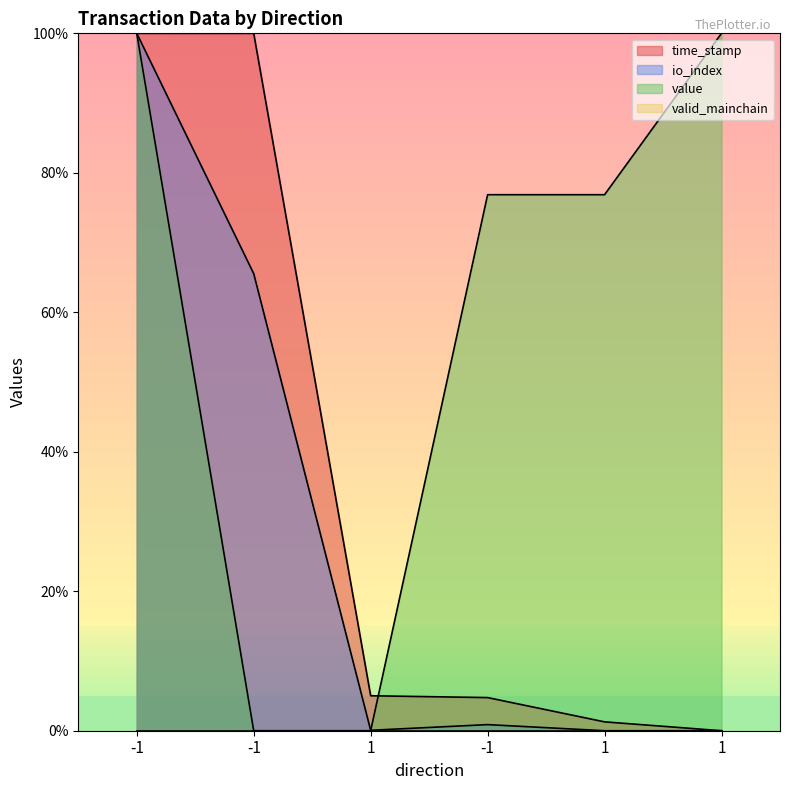

Which series has the widest spread of values?

time_stamp